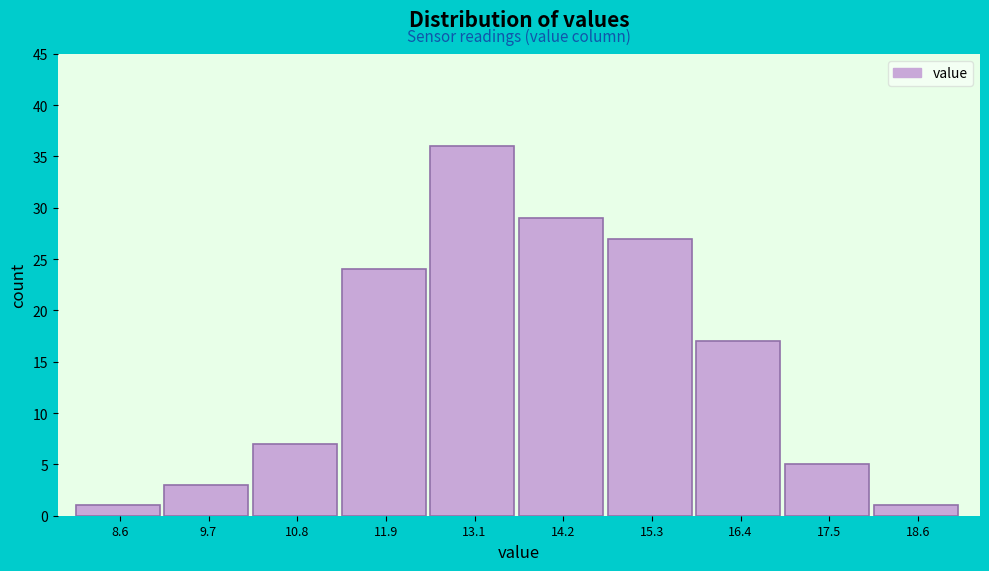

Over which range of the x-axis is the bar tallest?

12.4 to 13.6